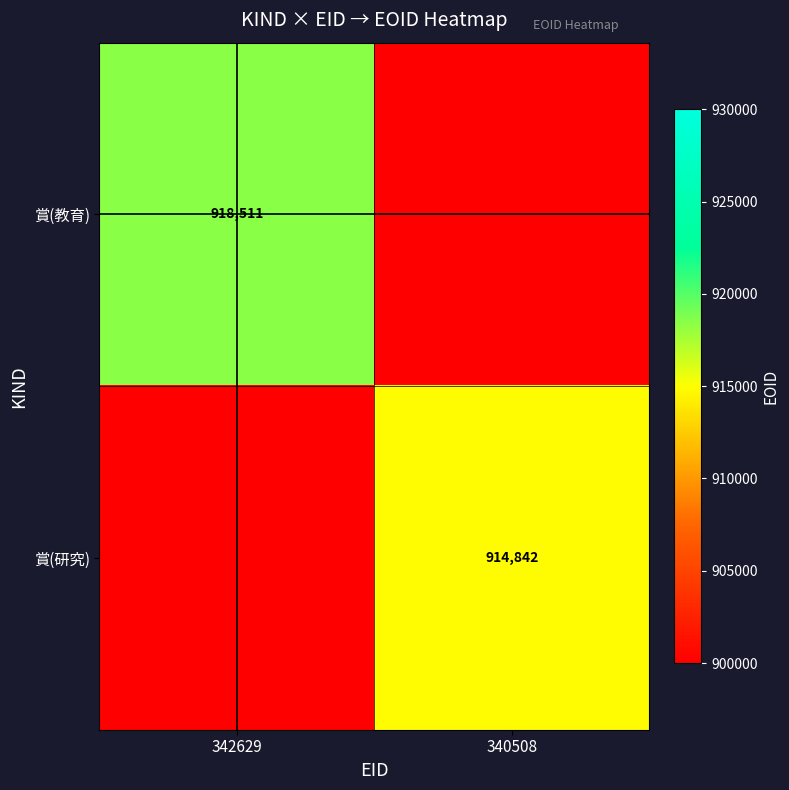

The 賞(教育) series shows 918511 at 342629. True or false?

True